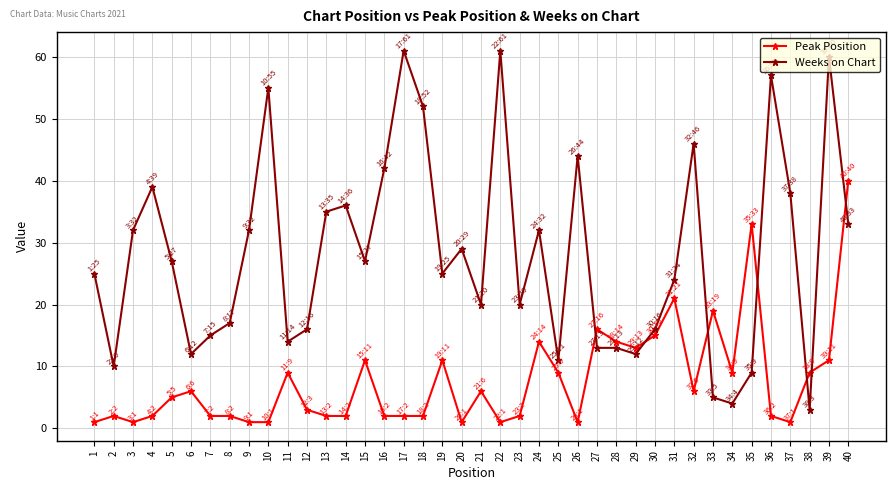

Reading right to left, what are all the values shown in this chart?

Peak Position: 40	11	9	1	2	33	9	19	6	21	15	13	14	16	1	9	14	2	1	6	1	11	2	2	2	11	2	2	3	9	1	1	2	2	6	5	2	1	2	1
Weeks on Chart: 33	60	3	38	57	9	4	5	46	24	16	12	13	13	44	11	32	20	61	20	29	25	52	61	42	27	36	35	16	14	55	32	17	15	12	27	39	32	10	25